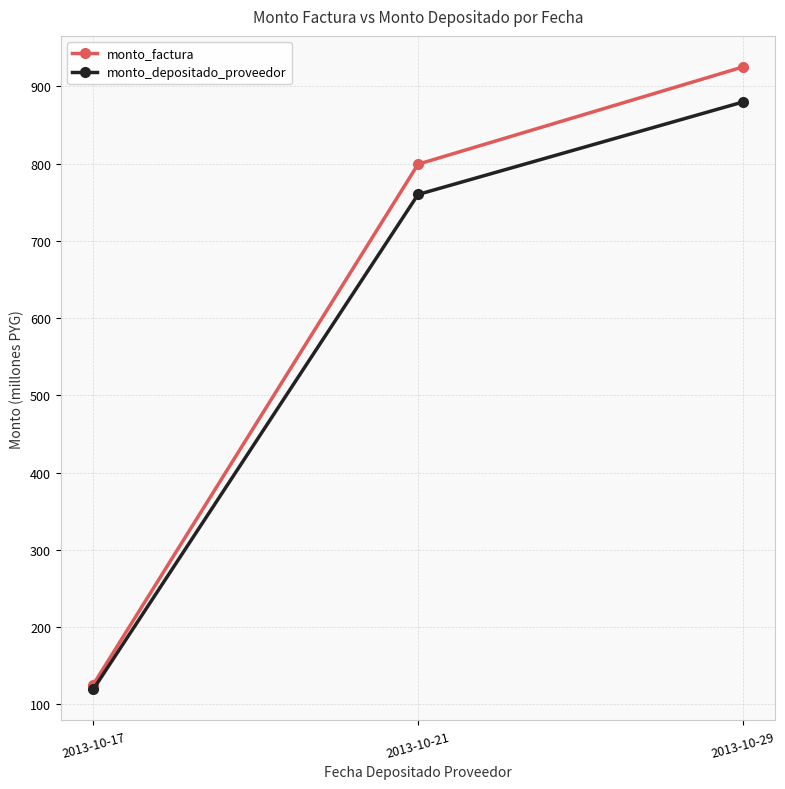

How many data points in monto_depositado_proveedor are less than 760?

1